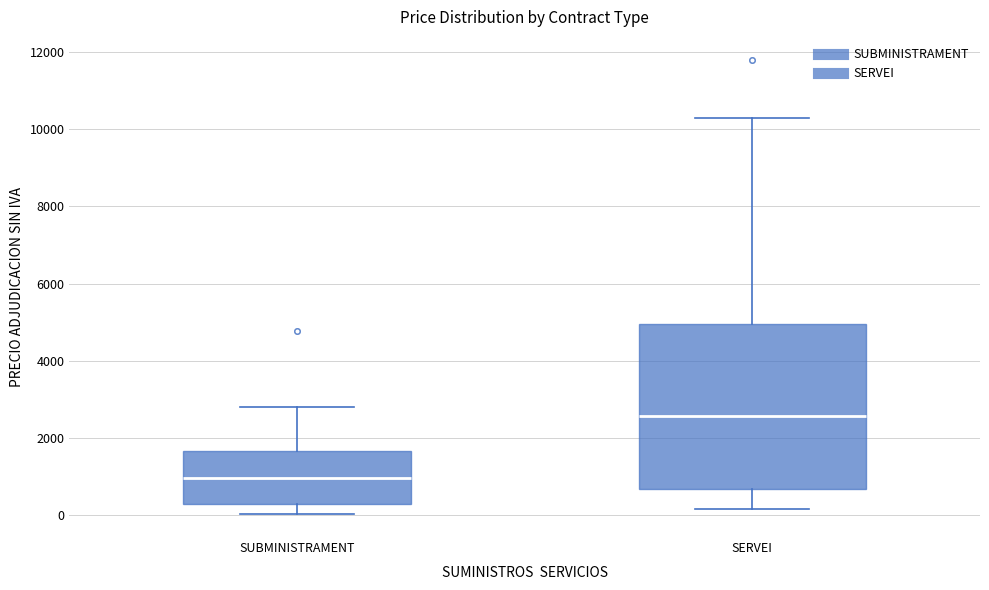

Reading left to right, read every box against the y-axis: the position of its median line, the range the box covers, and the ends of its whiskers. The values are not printed on the chart, so give them approximately, as read against the axis.

SUBMINISTRAMENT: median 1000, box 400 to 1600, whiskers 0 to 2800
SERVEI: median 2600, box 600 to 5000, whiskers 200 to 10200